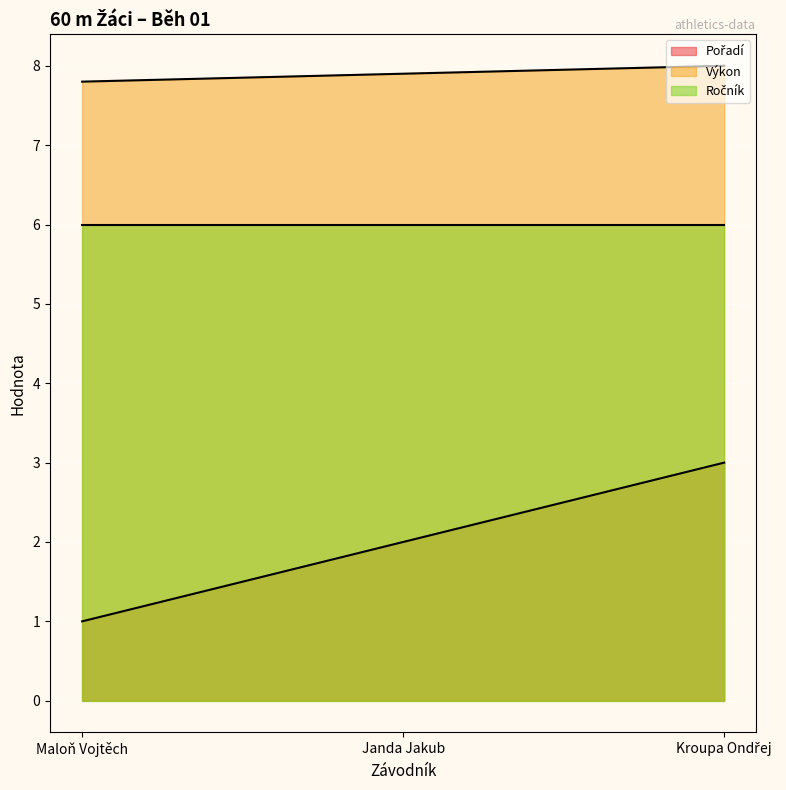

What is the spread (max minus min) of values at Janda Jakub?

5.9